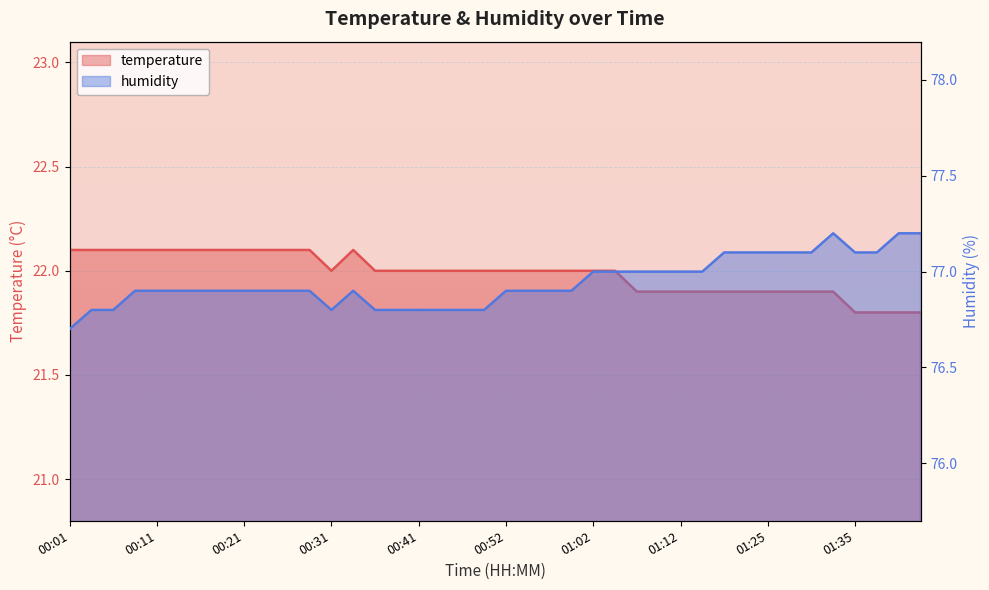

True or false: temperature and humidity cross at least once.

False